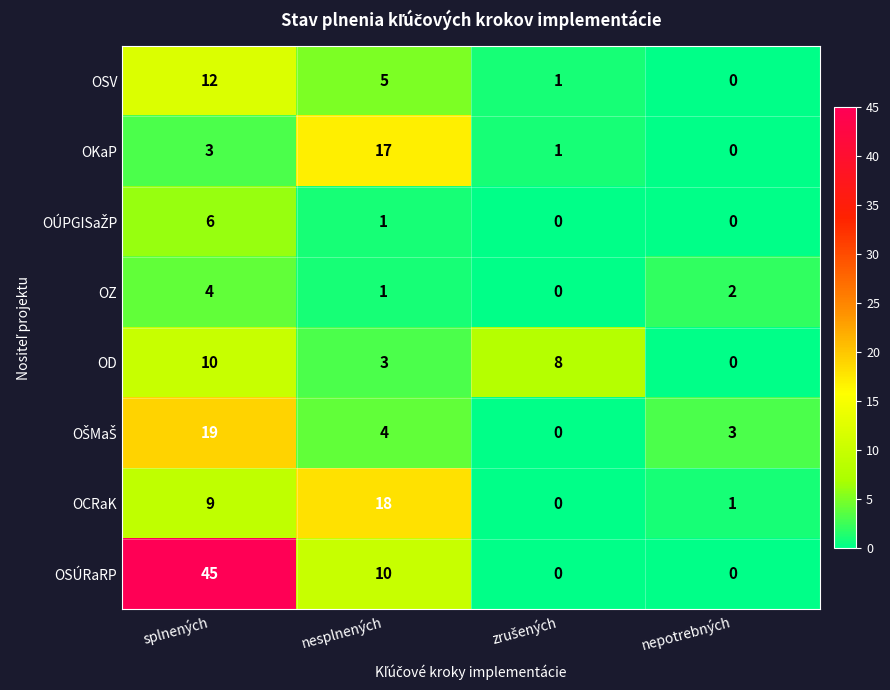

Where does the OD series first go above 8?

splnených